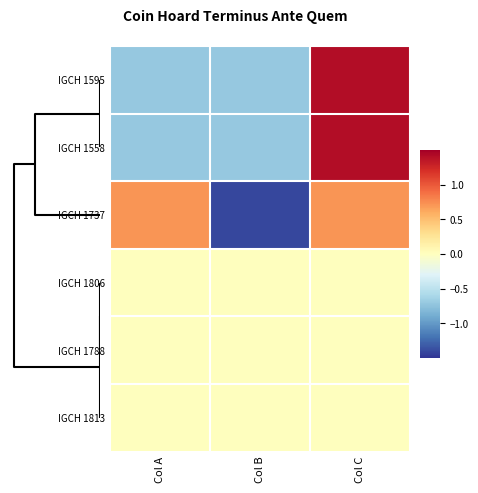

Reading right to left, extract all data points from this chart.

IGCH 1595: Col C=1.4	Col B=-0.7	Col A=-0.7
IGCH 1558: Col C=1.4	Col B=-0.7	Col A=-0.7
IGCH 1737: Col C=0.7	Col B=-1.4	Col A=0.7
IGCH 1806: Col C=0.0	Col B=0.0	Col A=0.0
IGCH 1788: Col C=0.0	Col B=0.0	Col A=0.0
IGCH 1813: Col C=0.0	Col B=0.0	Col A=0.0